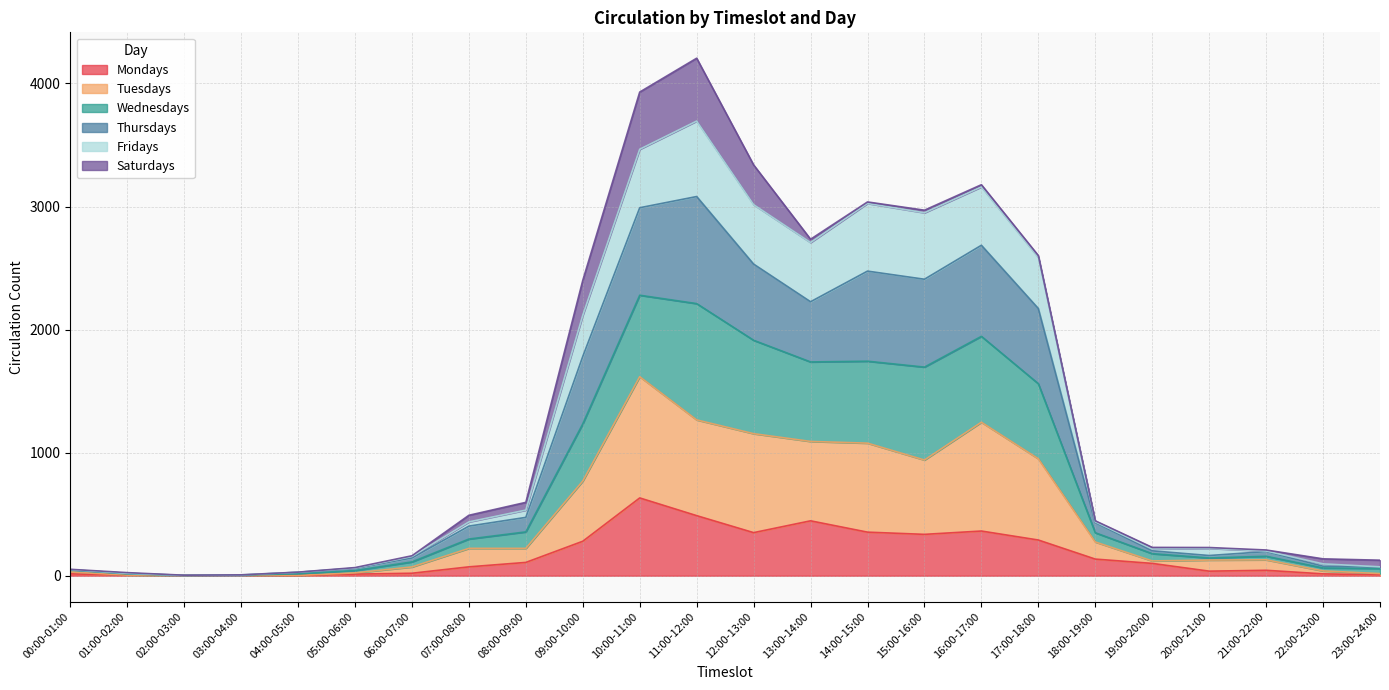

In Thursdays, how many points are higher than both neighbors (excluding endpoints)?

4